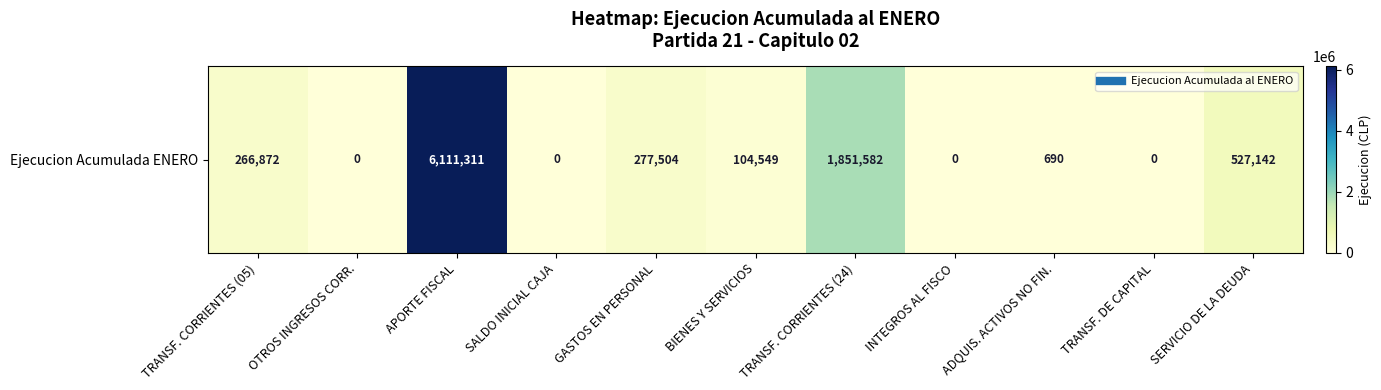

Count the number of values greater than 104549.

5